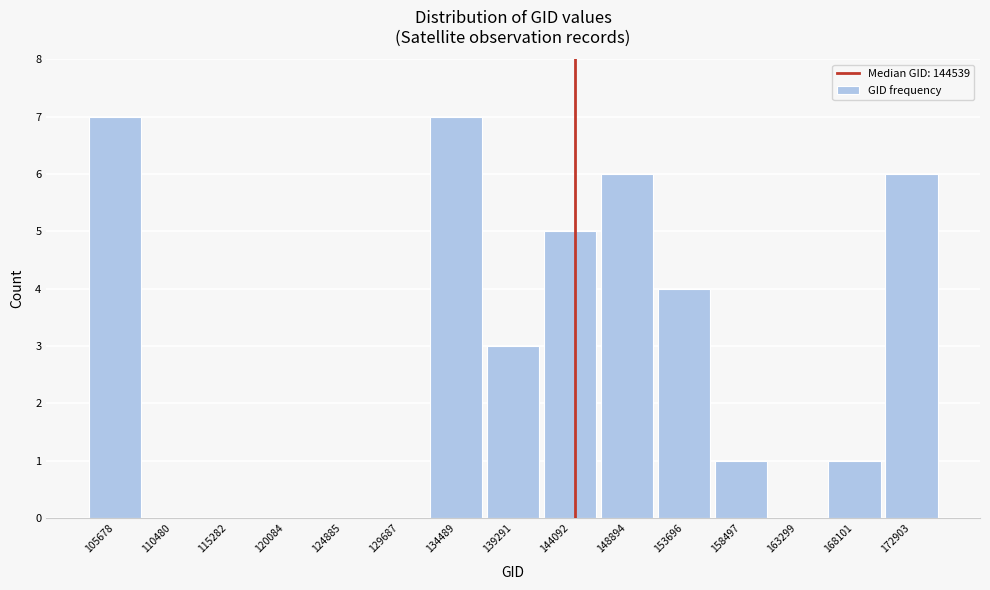

Reading left to right, transcribe this chart: for each bar, give the range it covers on the x-axis and its height. Neither the bar edges nor the heights are printed on the chart, so give them approximately, as read against the axes.

103500 to 108000: 7
108000 to 113000: 0
113000 to 117500: 0
117500 to 122500: 0
122500 to 127500: 0
127500 to 132000: 0
132000 to 137000: 7
137000 to 141500: 3
141500 to 146500: 5
146500 to 151500: 6
151500 to 156000: 4
156000 to 161000: 1
161000 to 165500: 0
165500 to 170500: 1
170500 to 175500: 6